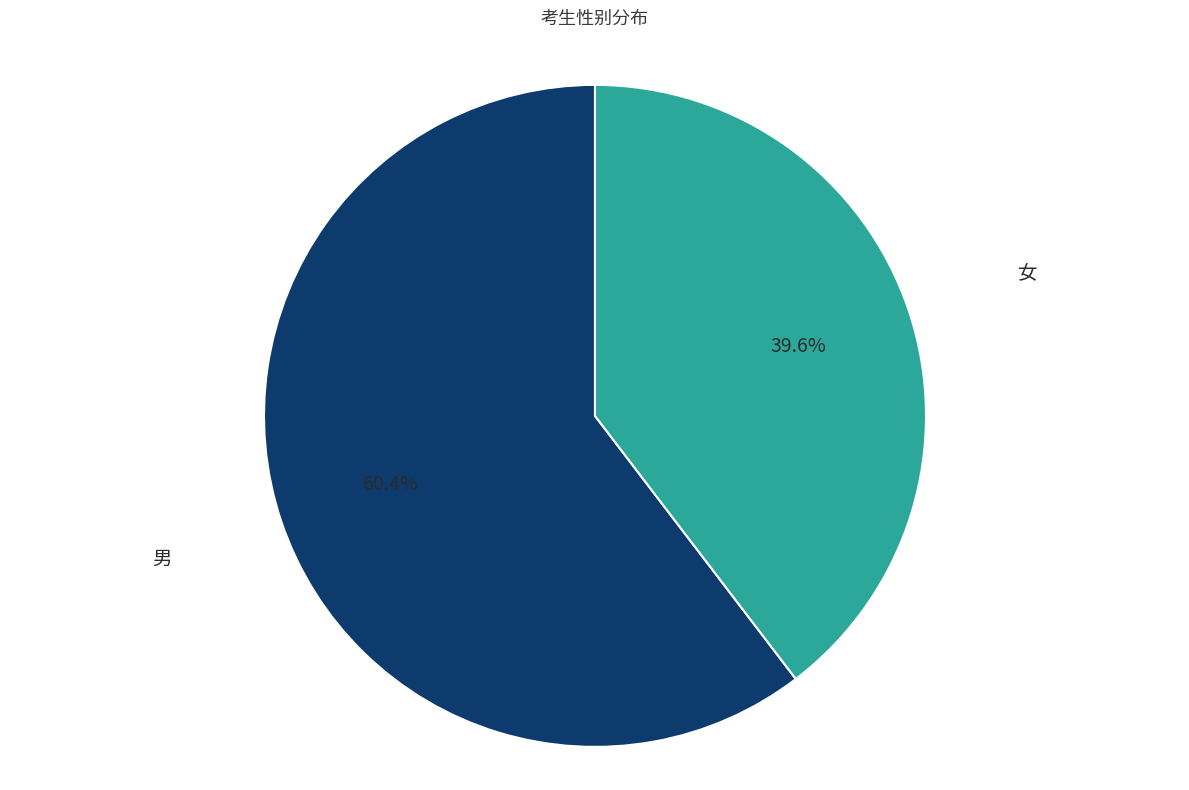

Is there a majority slice in this chart?

Yes